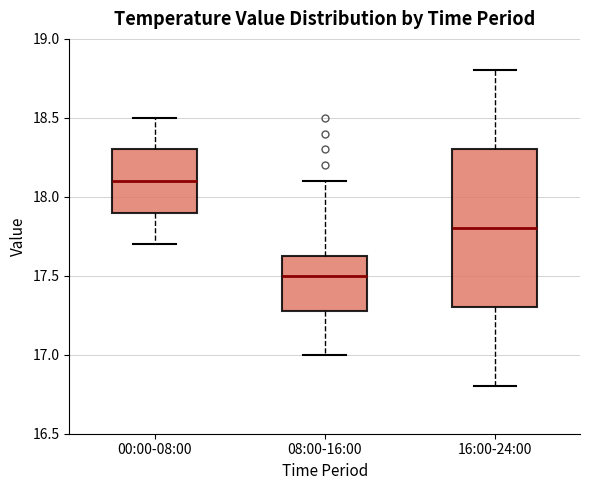

Reading left to right, transcribe this box plot: for each box, give where its median line is, the range the box spans, and where its two whiskers end, as read against the y-axis. The values are not printed on the chart, so give them approximately, as read against the axis.

00:00-08:00: median 18.10, box 17.90 to 18.30, whiskers 17.70 to 18.50
08:00-16:00: median 17.50, box 17.30 to 17.65, whiskers 17.00 to 18.10
16:00-24:00: median 17.80, box 17.30 to 18.30, whiskers 16.80 to 18.80